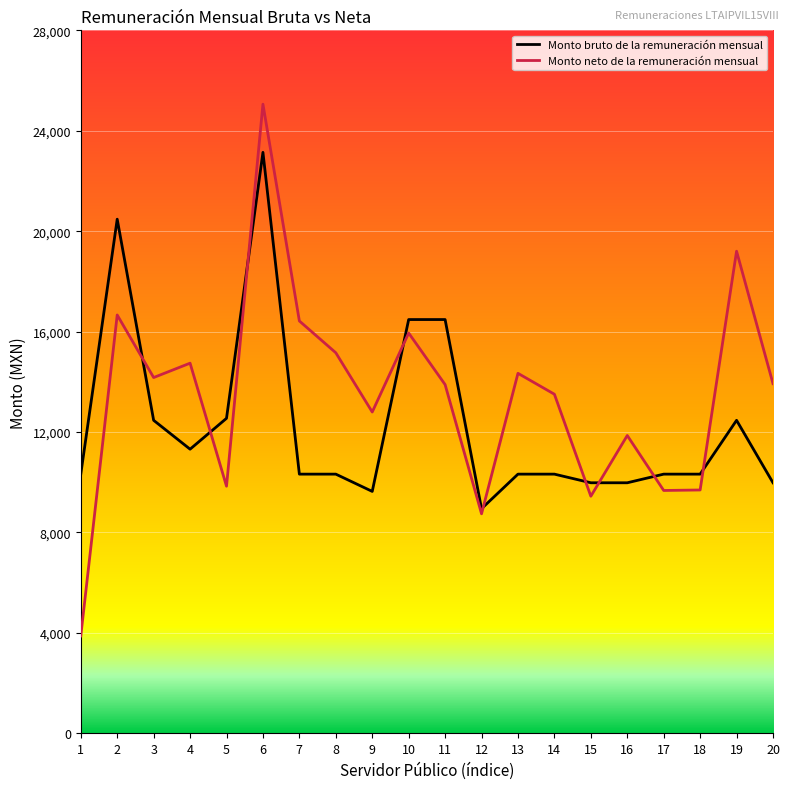

Is the value of Monto bruto de la remuneración mensual at 14 greater than the value of Monto neto de la remuneración mensual at 6?

No